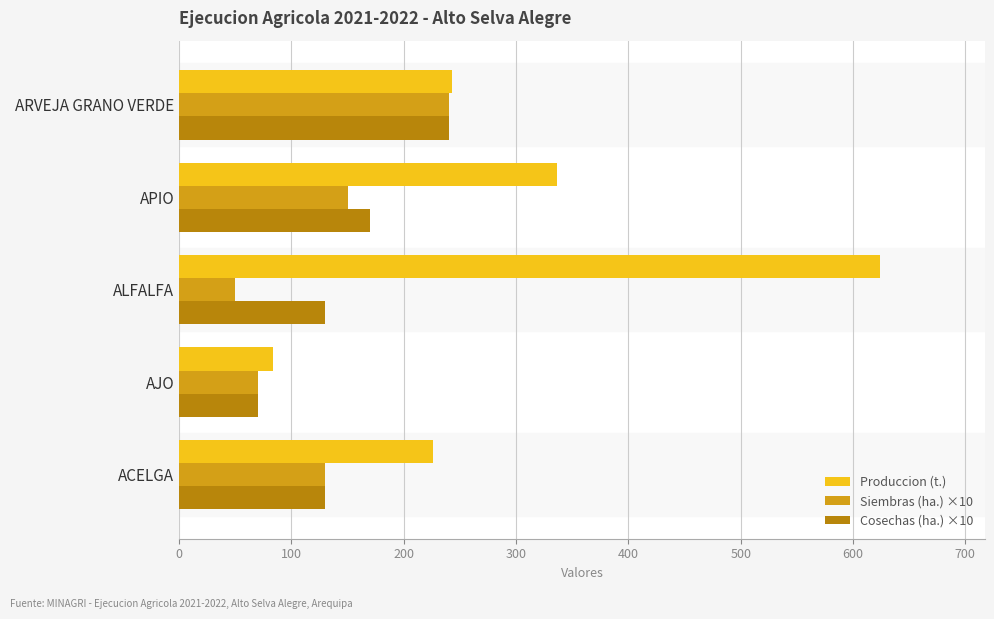

Where is Produccion (t.) nearest to the value 353?

APIO